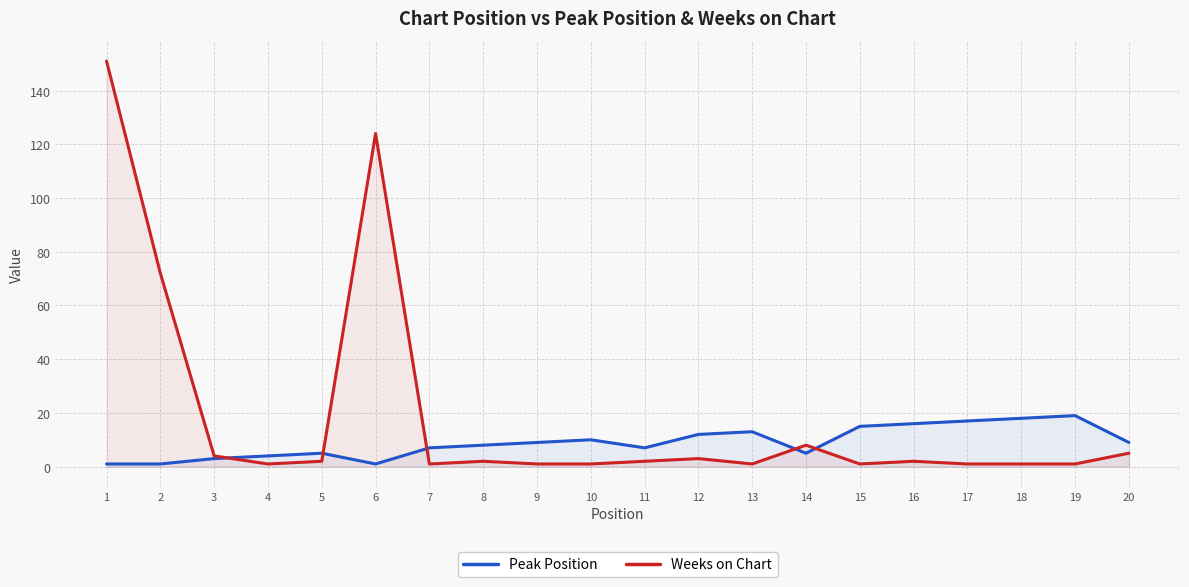

List the series in order of their overall mean, highest first.

Weeks on Chart, Peak Position